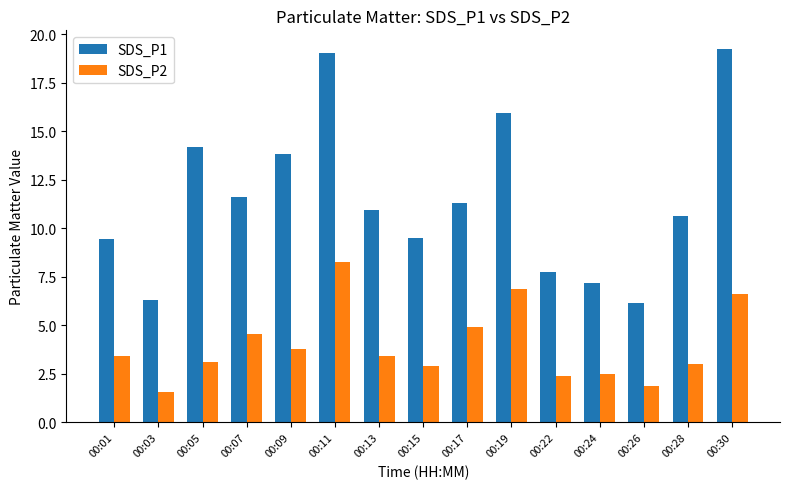

What is the minimum value shown in the chart?

1.6